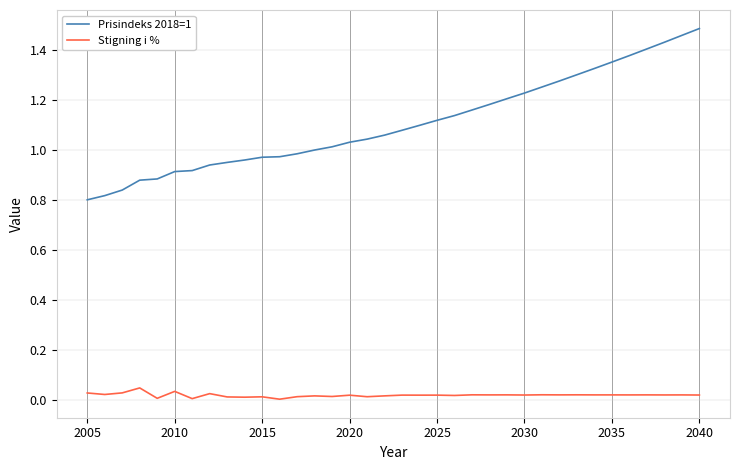

Which series has the widest spread of values?

Prisindeks 2018=1